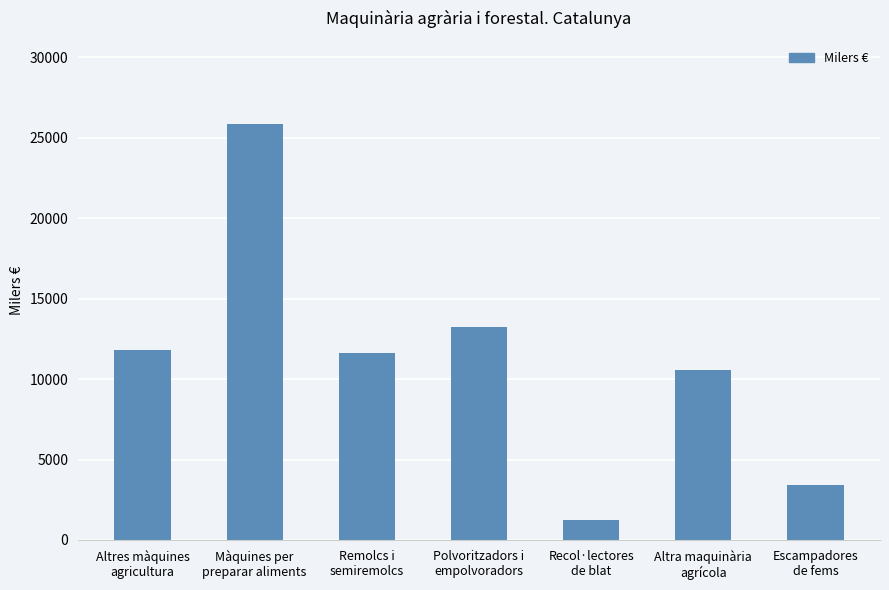

True or false: the data shows 16252 at Remolcs i
semiremolcs.

False